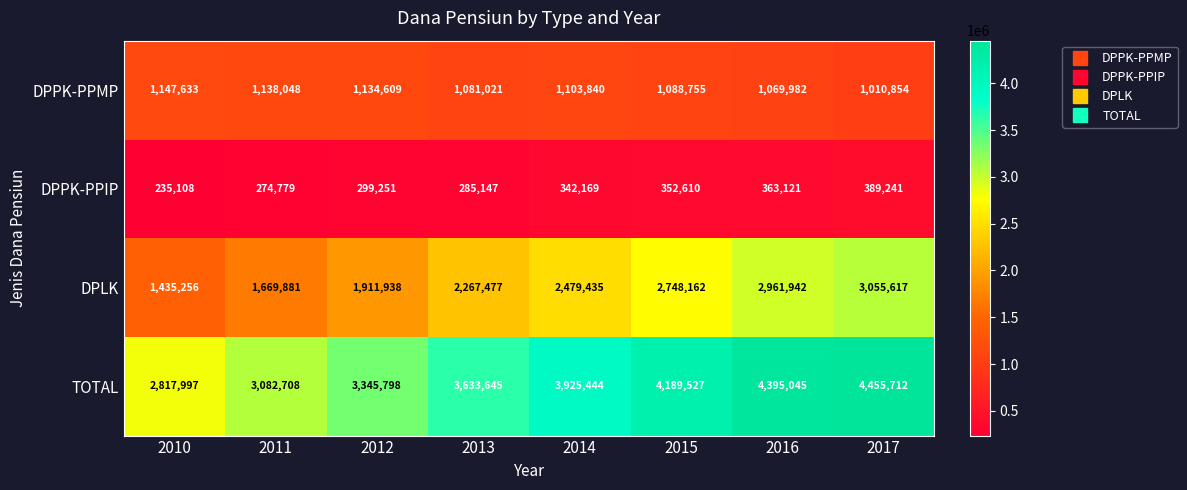

Rank the series by their maximum value, from lowest to highest.

DPPK-PPIP, DPPK-PPMP, DPLK, TOTAL